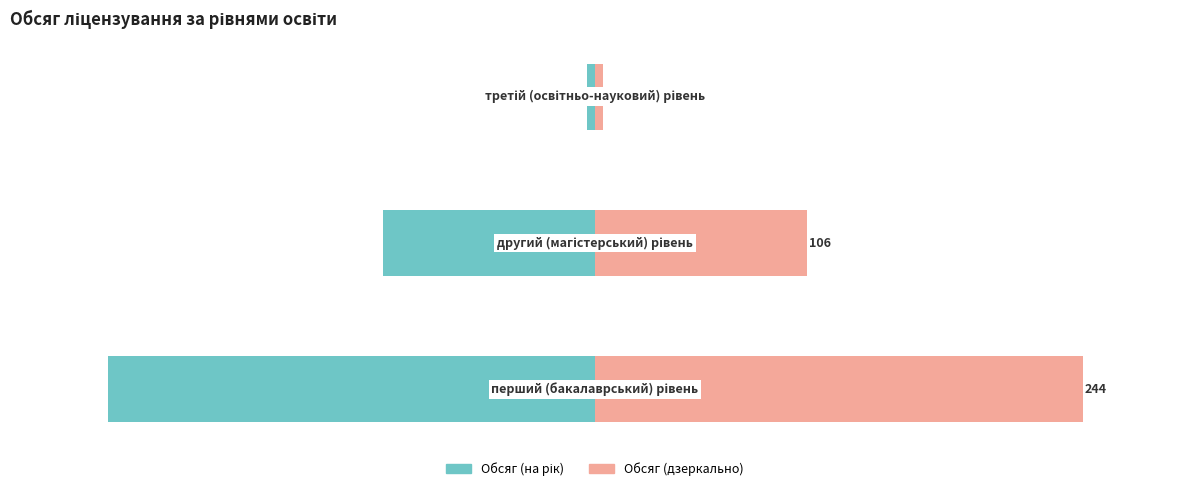

Which has a higher value, 1 or 2?

2